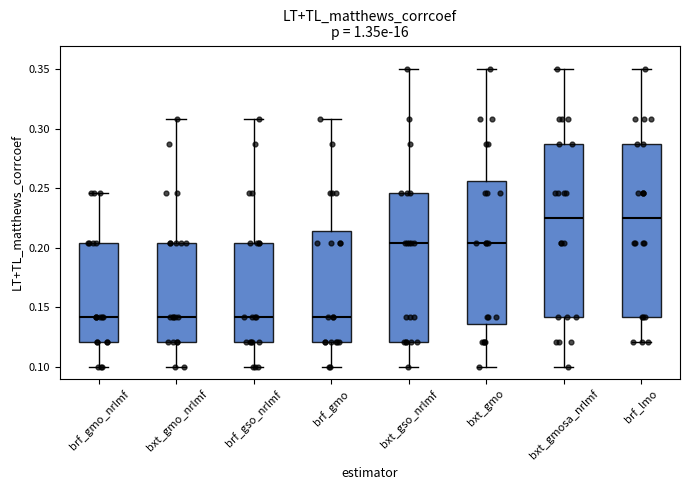

Reading left to right, transcribe this box plot: for each box, give where its median line is, the range the box spans, and where its two whiskers end, as read against the y-axis. The values are not printed on the chart, so give them approximately, as read against the axis.

brf_gmo_nrlmf: median 0.140, box 0.120 to 0.205, whiskers 0.100 to 0.245
bxt_gmo_nrlmf: median 0.140, box 0.120 to 0.205, whiskers 0.100 to 0.310
brf_gso_nrlmf: median 0.140, box 0.120 to 0.205, whiskers 0.100 to 0.310
brf_gmo: median 0.140, box 0.120 to 0.215, whiskers 0.100 to 0.310
bxt_gso_nrlmf: median 0.205, box 0.120 to 0.245, whiskers 0.100 to 0.350
bxt_gmo: median 0.205, box 0.135 to 0.255, whiskers 0.100 to 0.350
bxt_gmosa_nrlmf: median 0.225, box 0.140 to 0.290, whiskers 0.100 to 0.350
brf_lmo: median 0.225, box 0.140 to 0.290, whiskers 0.120 to 0.350